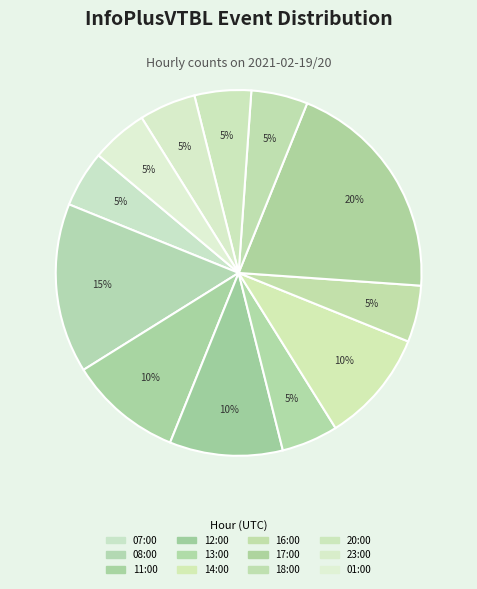

Which category has the smallest portion of the pie?

07:00